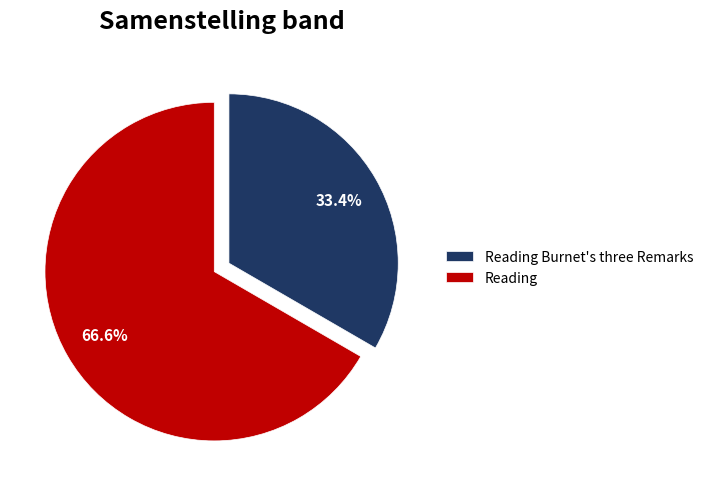

Rank the categories by value from lowest to highest.

Reading Burnet's three Remarks, Reading